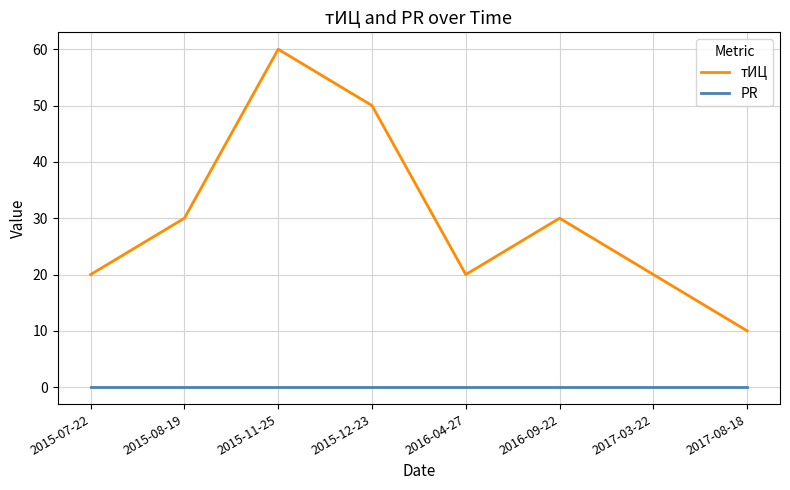

How many categories are shown in the chart?

8